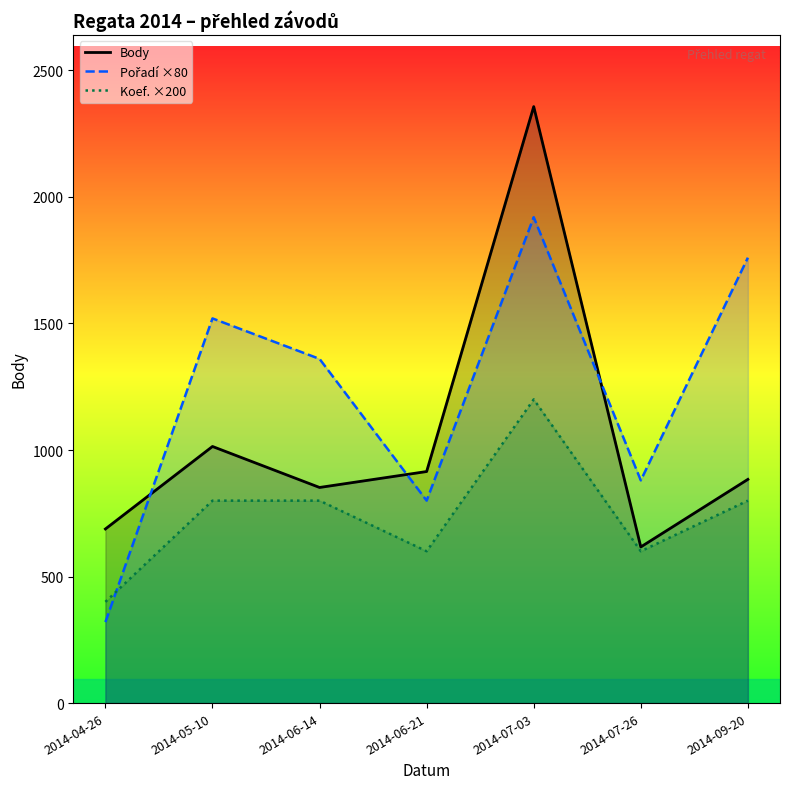

What is the sum of the Pořadí ×80 values at 2014-05-10 and 2014-09-20?

3280